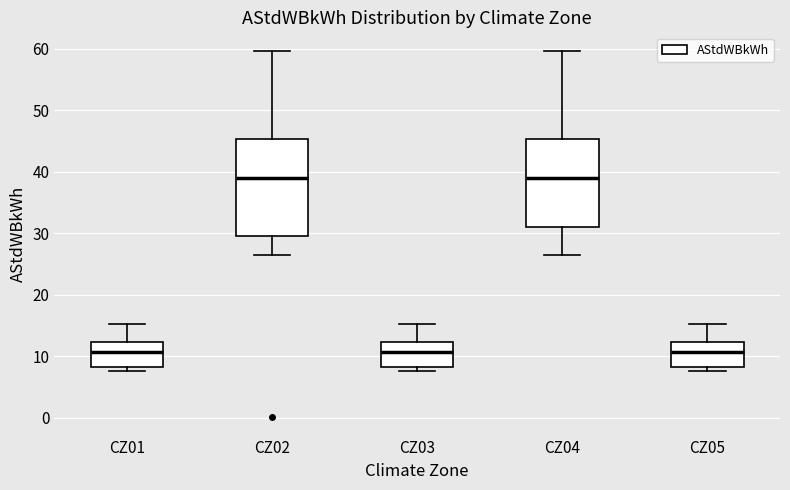

Reading left to right, read every box against the y-axis: the position of its median line, the range the box covers, and the ends of its whiskers. The values are not printed on the chart, so give them approximately, as read against the axis.

CZ01: median 11, box 8 to 12, whiskers 8 (just below the box's lower edge) to 15
CZ02: median 39, box 30 to 45, whiskers 26 to 60
CZ03: median 11, box 8 to 12, whiskers 8 (just below the box's lower edge) to 15
CZ04: median 39, box 31 to 45, whiskers 26 to 60
CZ05: median 11, box 8 to 12, whiskers 8 (just below the box's lower edge) to 15